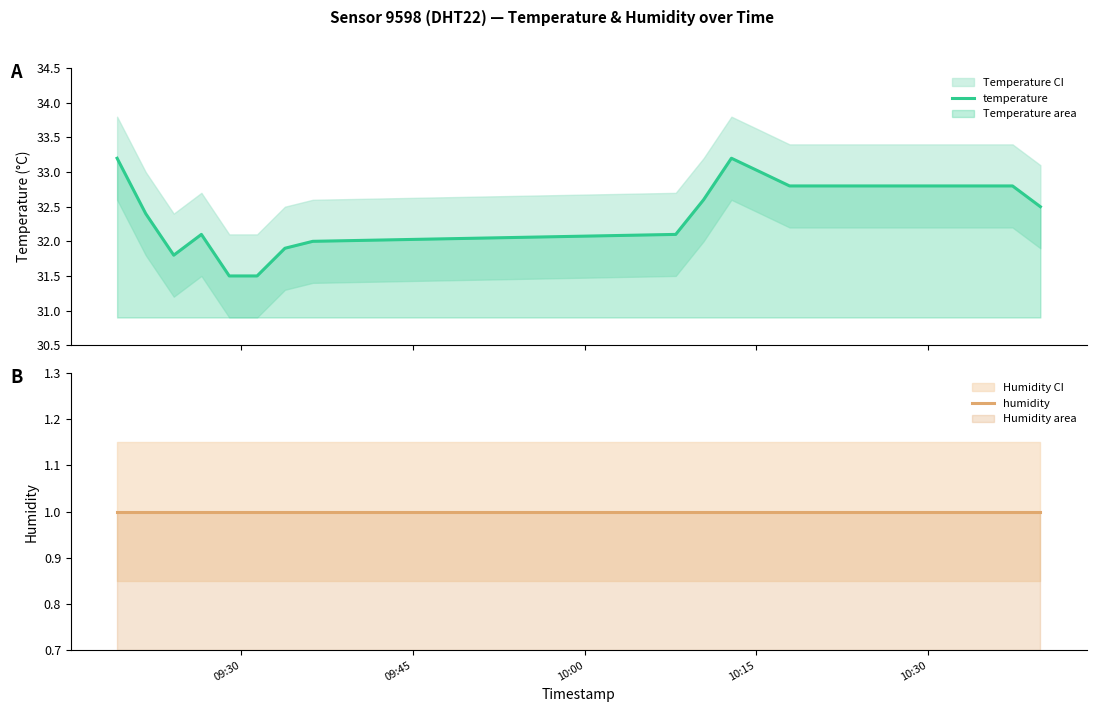

True or false: humidity and temperature intersect in this chart.

False